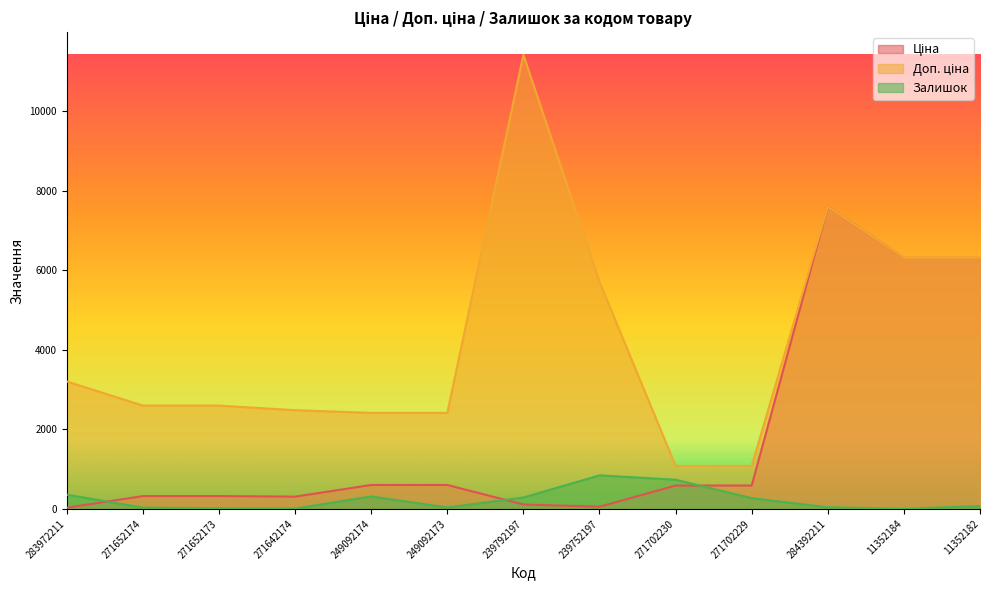

The Залишок series shows 43.0 at 284392211. True or false?

True